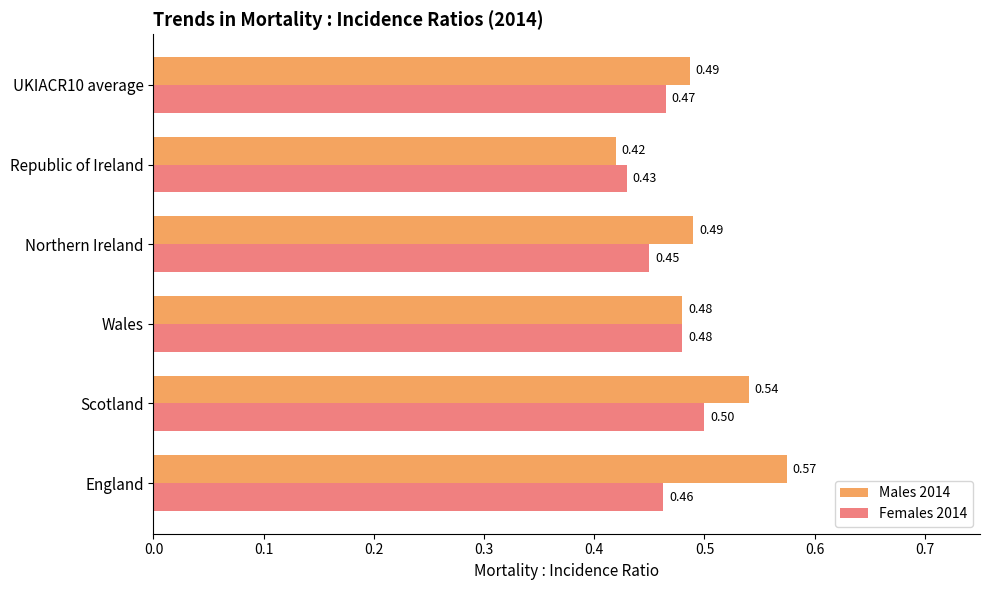

At which label is Females 2014 closest to 0?

Republic of Ireland